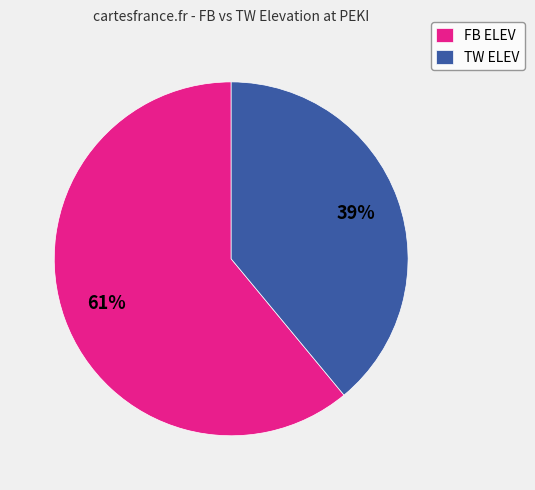

What percentage is the TW ELEV slice, to the nearest percent?

39%